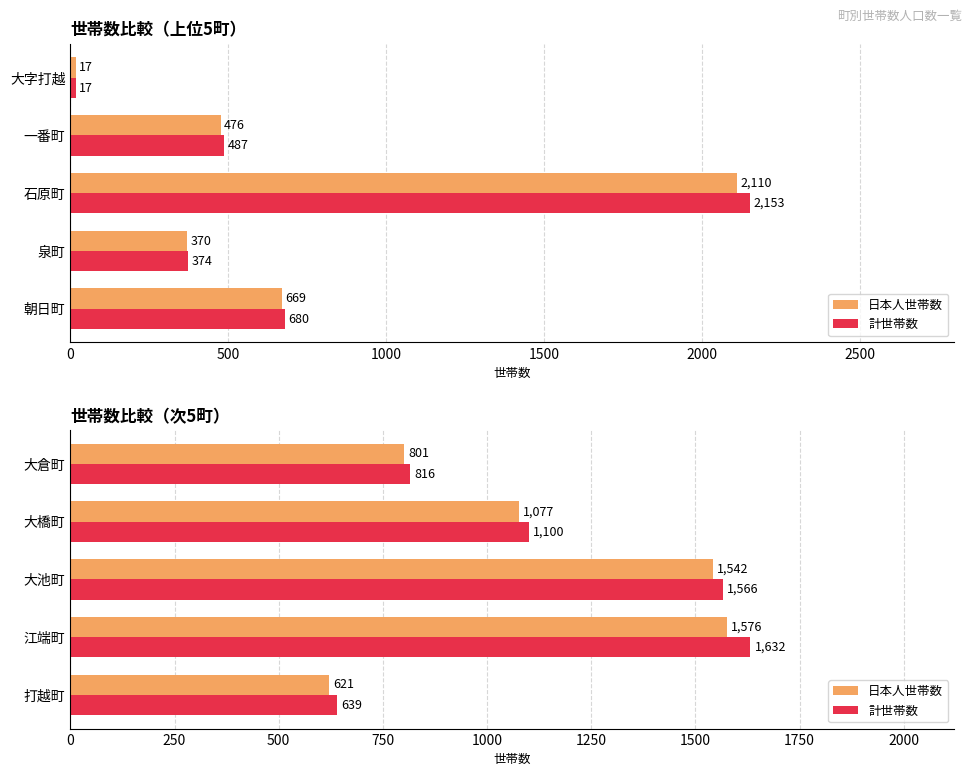

The value of 計世帯数 at 大橋町 is 1100. True or false?

True